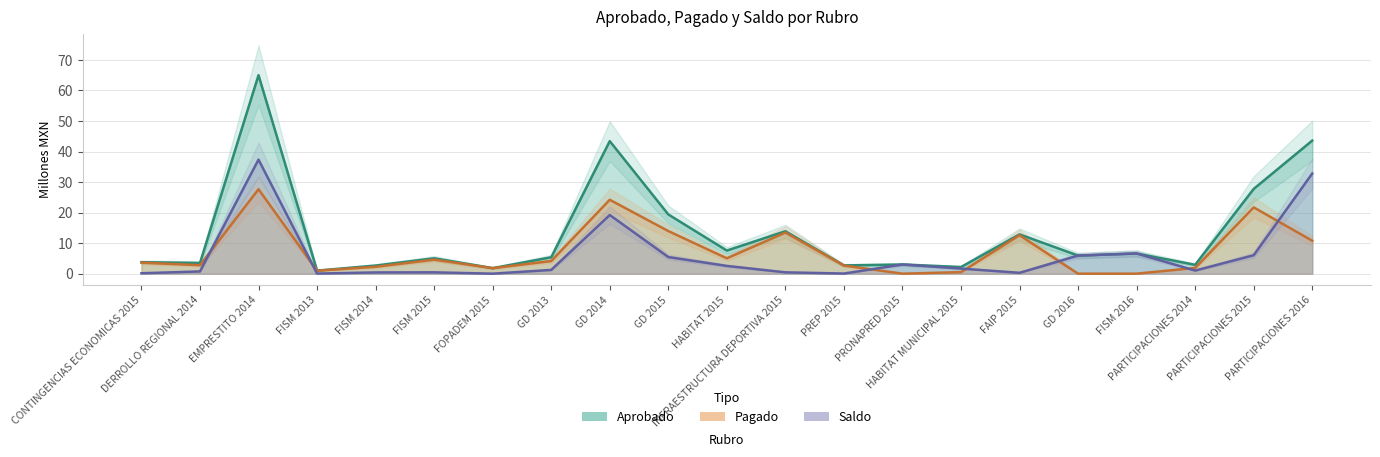

True or false: Aprobado has more than 1 interior local peaks.

True